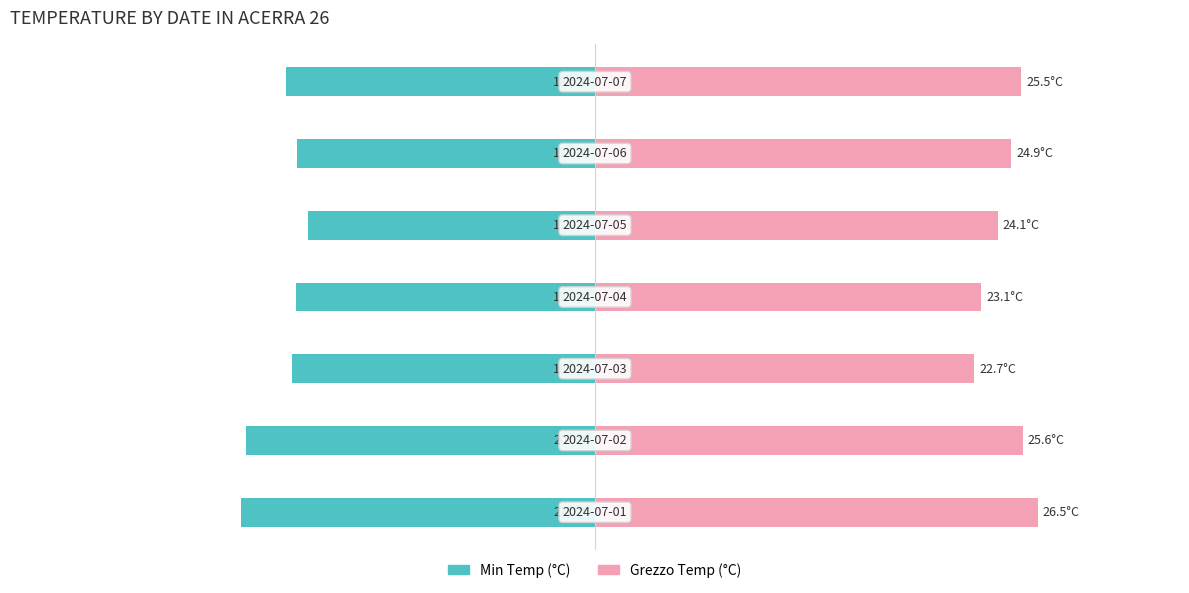

What is the sum of the Grezzo Temp (°C) values at 5 and 1?

50.5